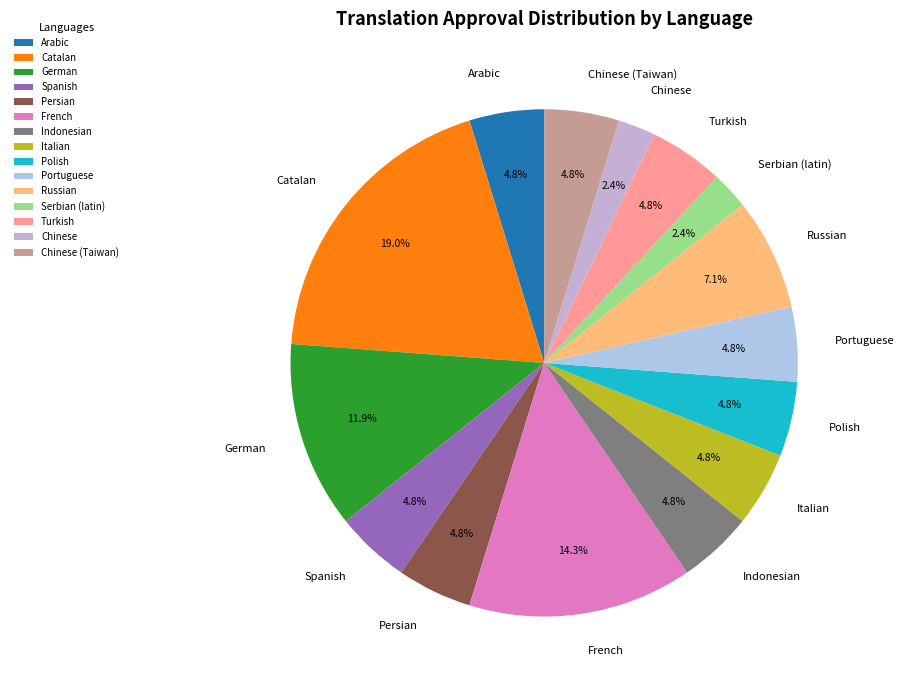

How many slices are in this pie chart?

15